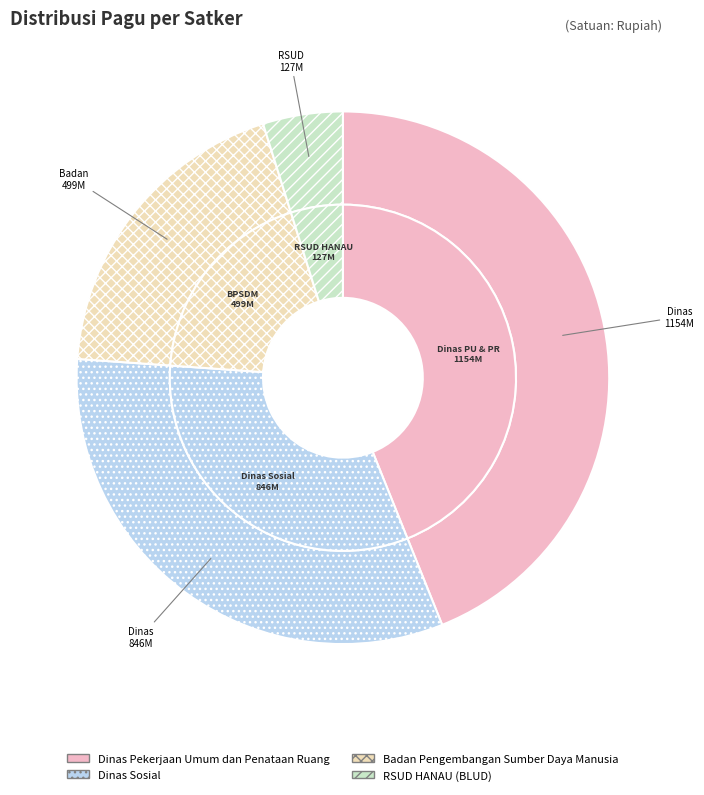

Which slice is the largest?

Dinas Pekerjaan Umum dan Penataan Ruang